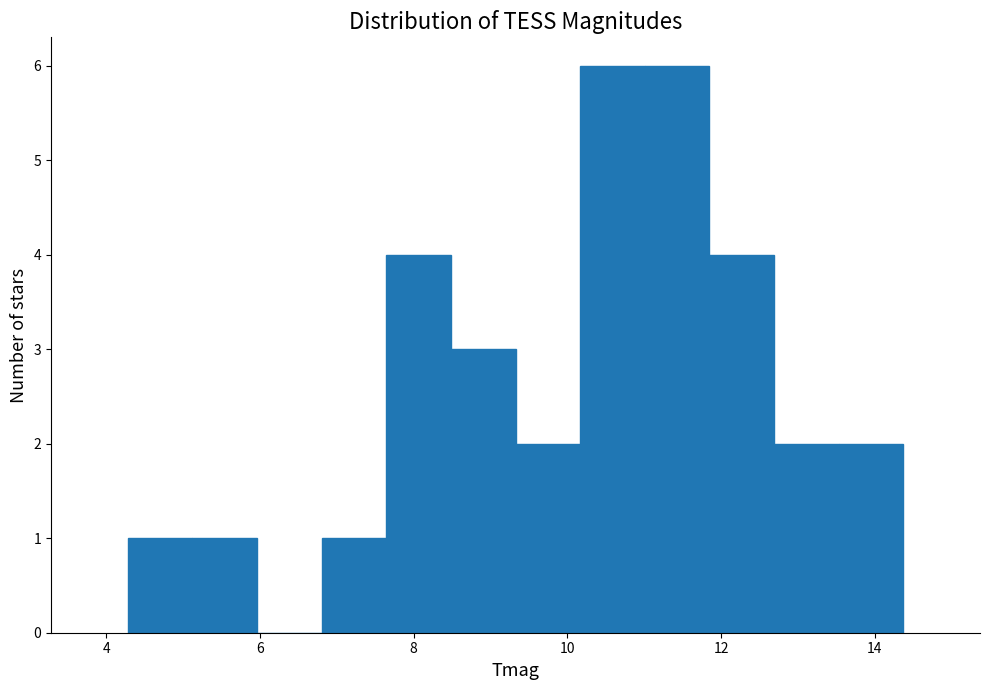

What is the height of the bar covering 10.2 to 11.0 on the x-axis? Neither the bar edges nor the heights are printed on the chart, so give them approximately, as read against the axes.

6